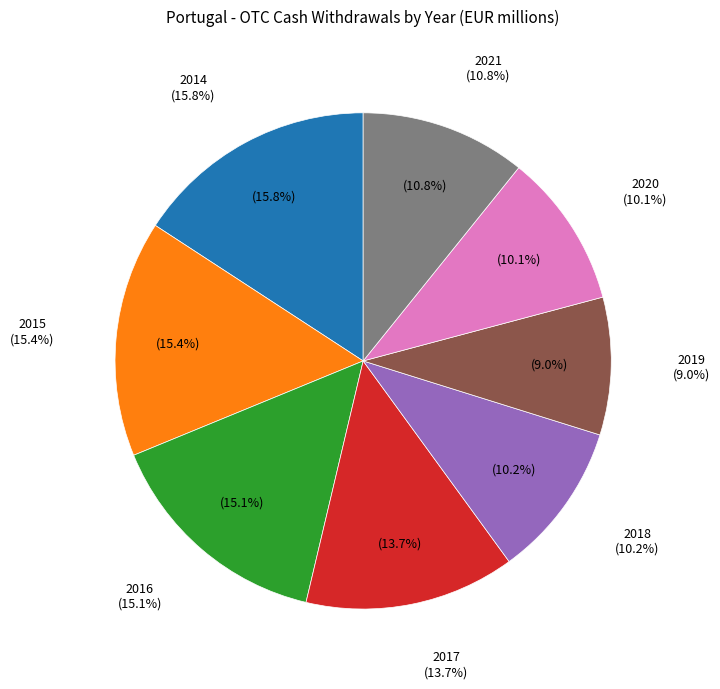

What percentage is the 2018 slice, to the nearest percent?

10%